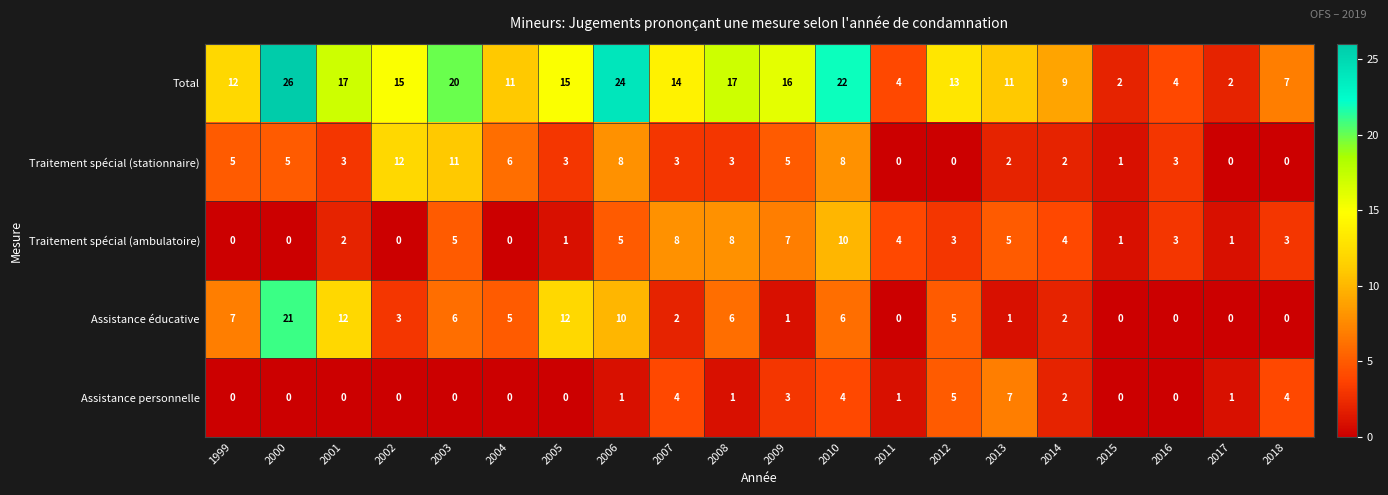

Which series has the widest spread of values?

Total